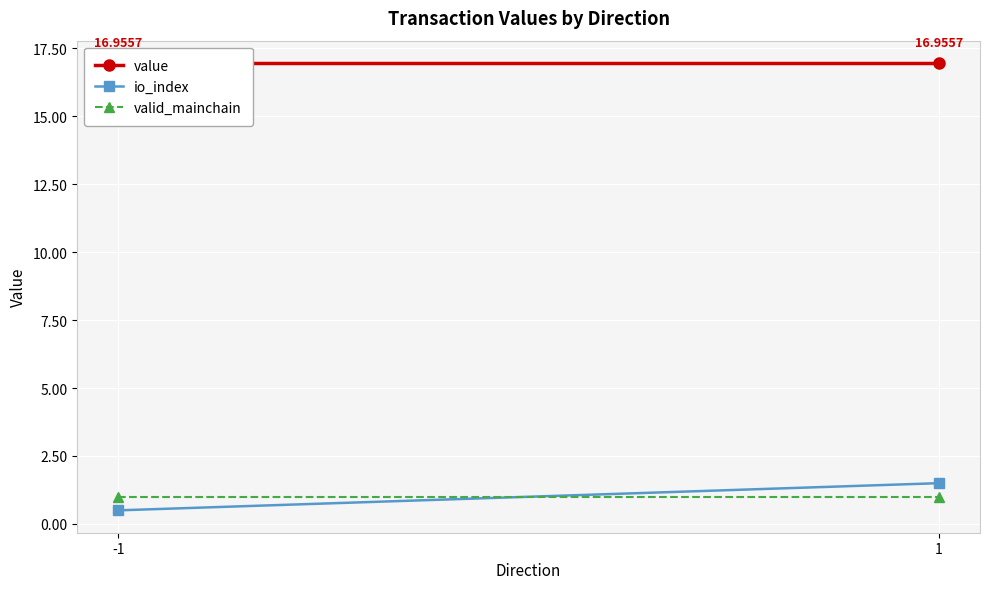

What is the value of the valid_mainchain point at the 1st from the left?

1.0